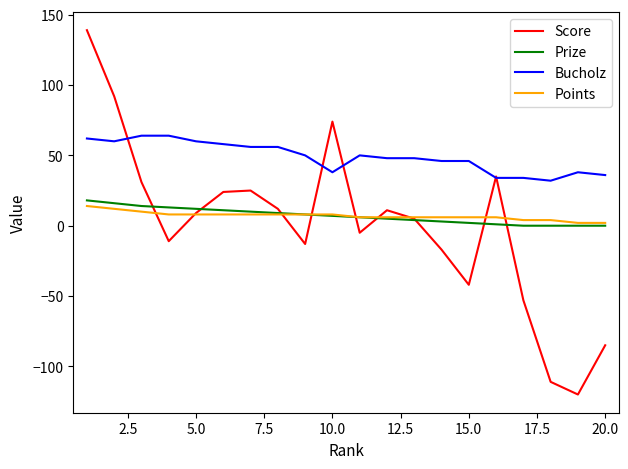

Which series has the widest spread of values?

Score